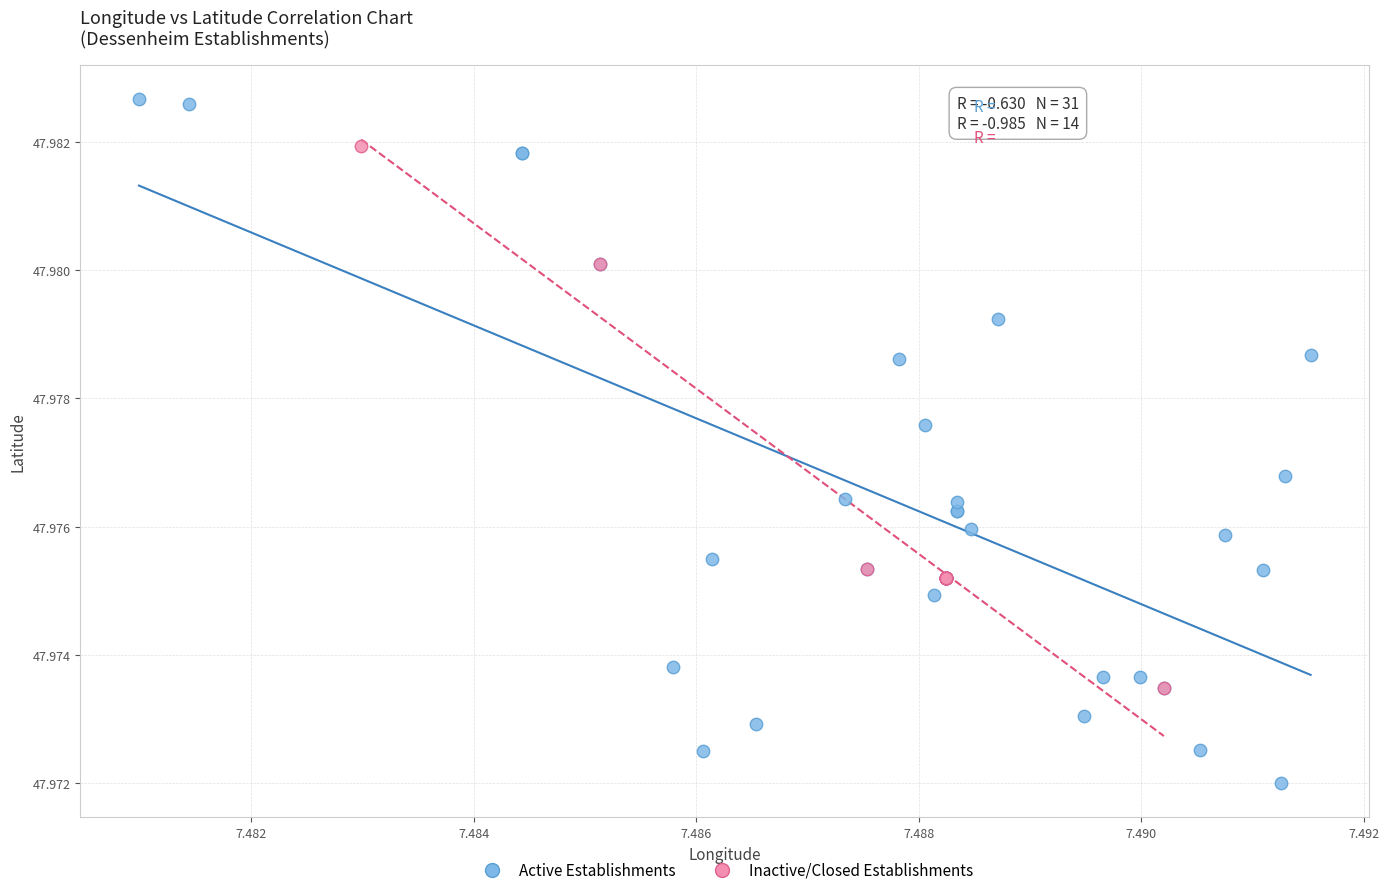

Which series has the largest Y range (max minus min)?

Active Establishments